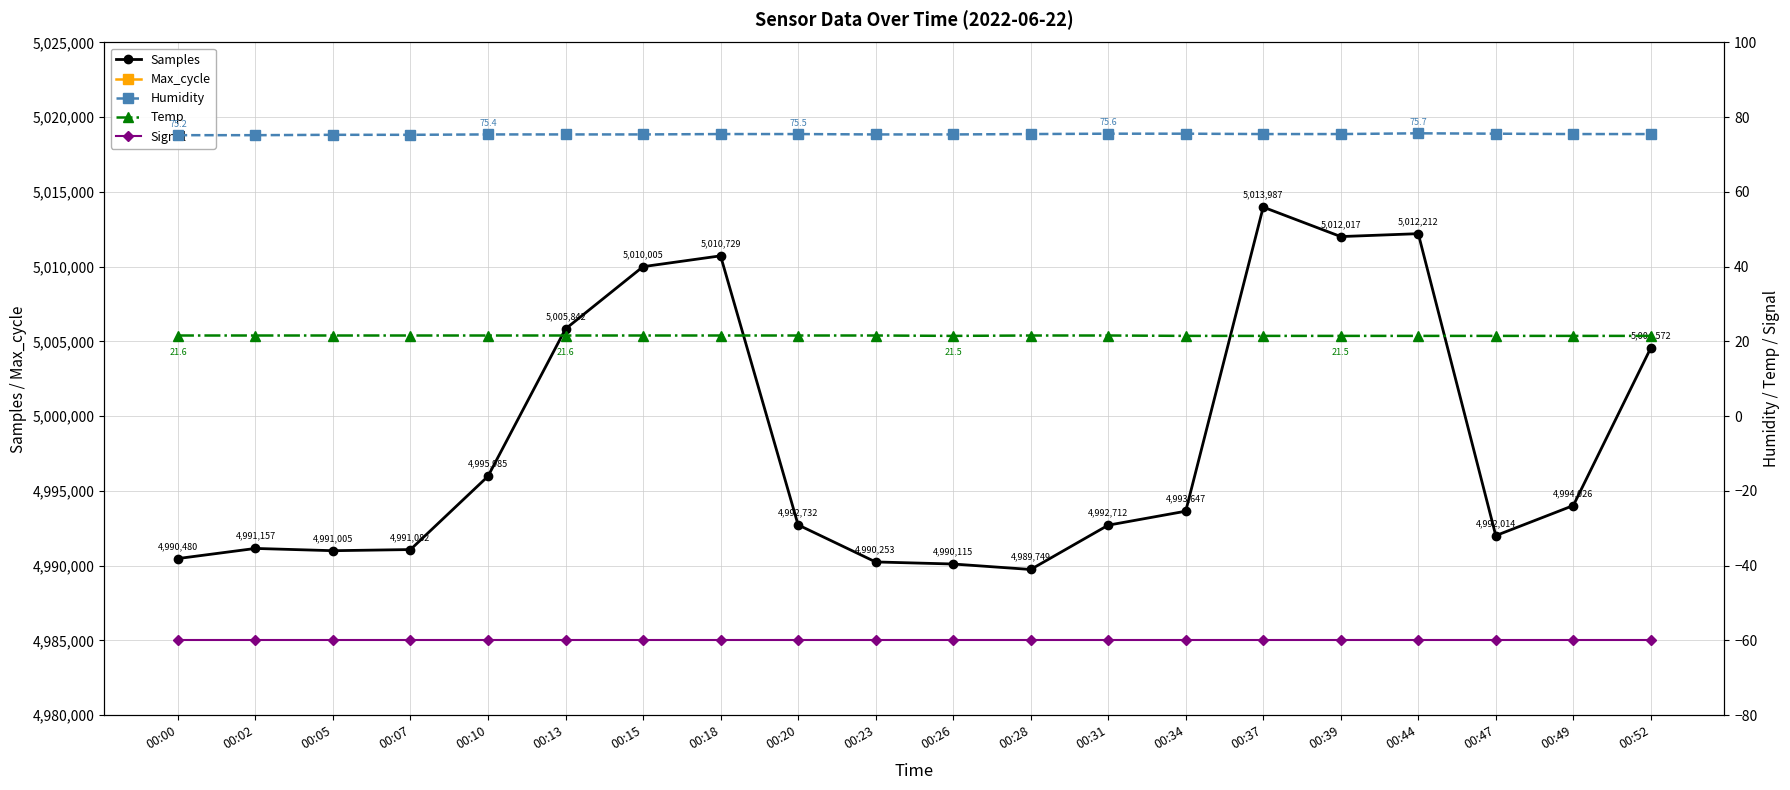

The value of Signal at 00:52 is -60.0. True or false?

True